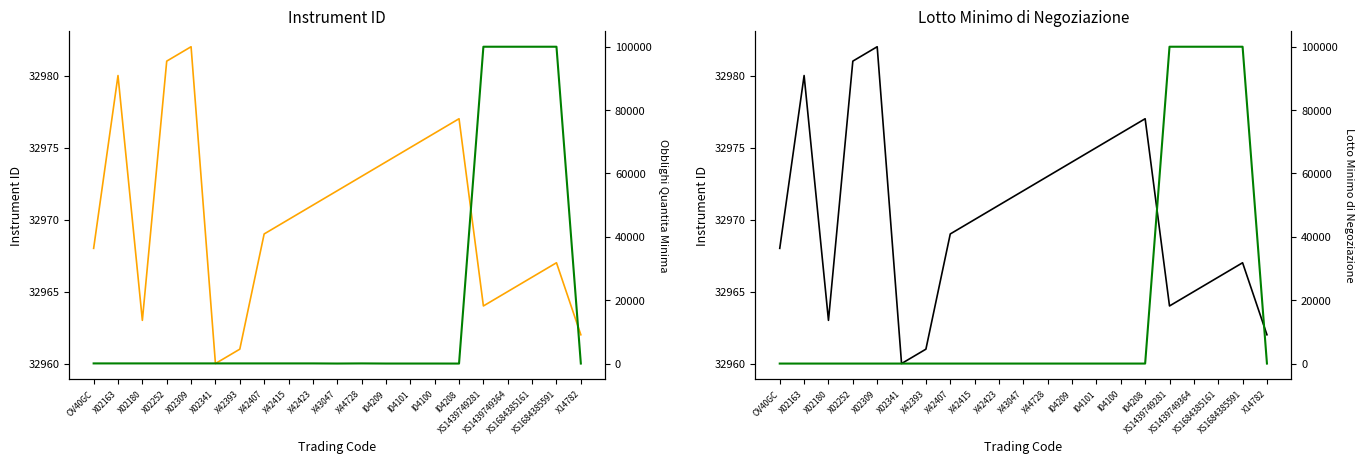

How many distinct data groups are displayed?

3